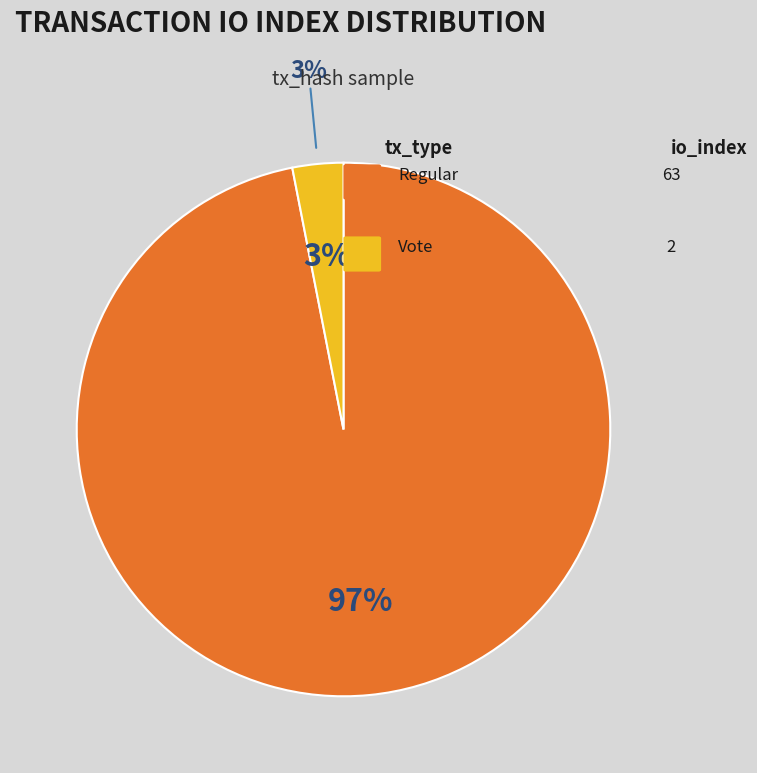

Rank the categories by value from highest to lowest.

Regular (io_index=63), Vote (io_index=2)